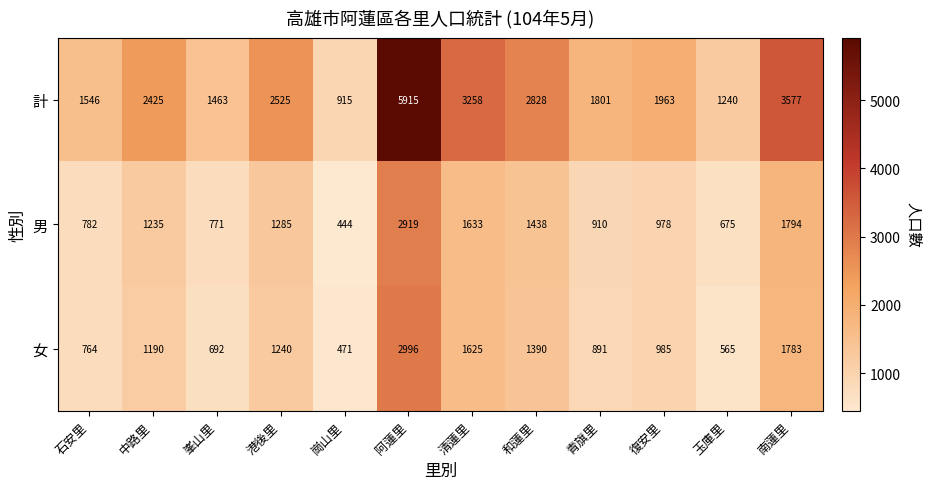

What is the greatest value displayed?

5915